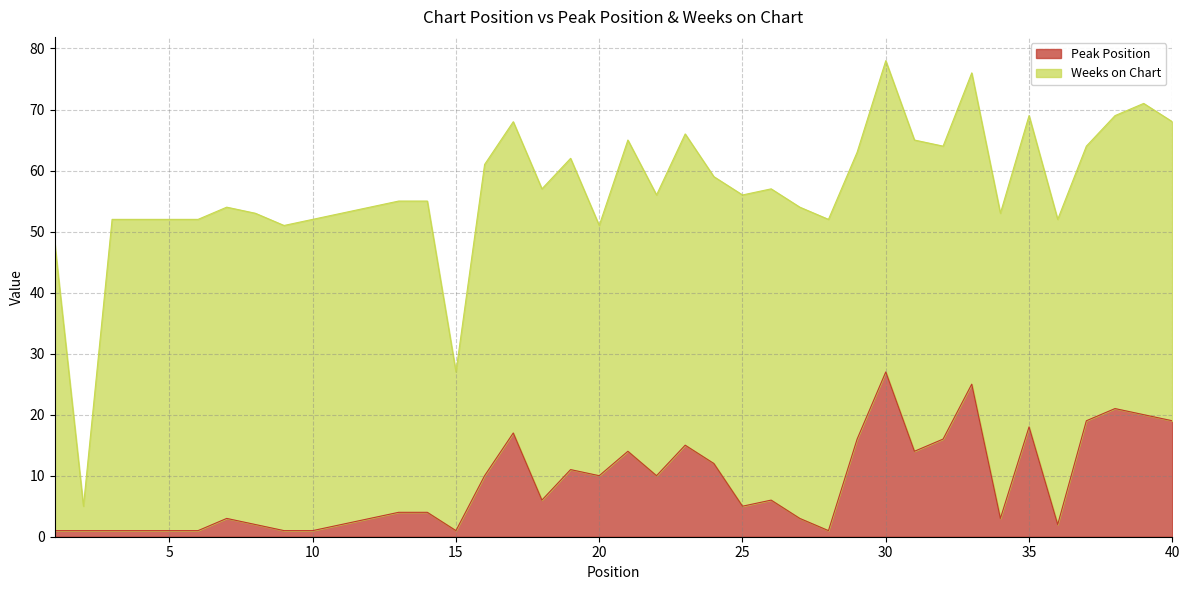

Rank the categories by value from lowest to highest.

1, 2, 3, 4, 5, 6, 9, 10, 15, 28, 8, 11, 36, 7, 12, 27, 34, 13, 14, 25, 18, 26, 16, 20, 22, 19, 24, 21, 31, 23, 29, 32, 17, 35, 37, 40, 39, 38, 33, 30